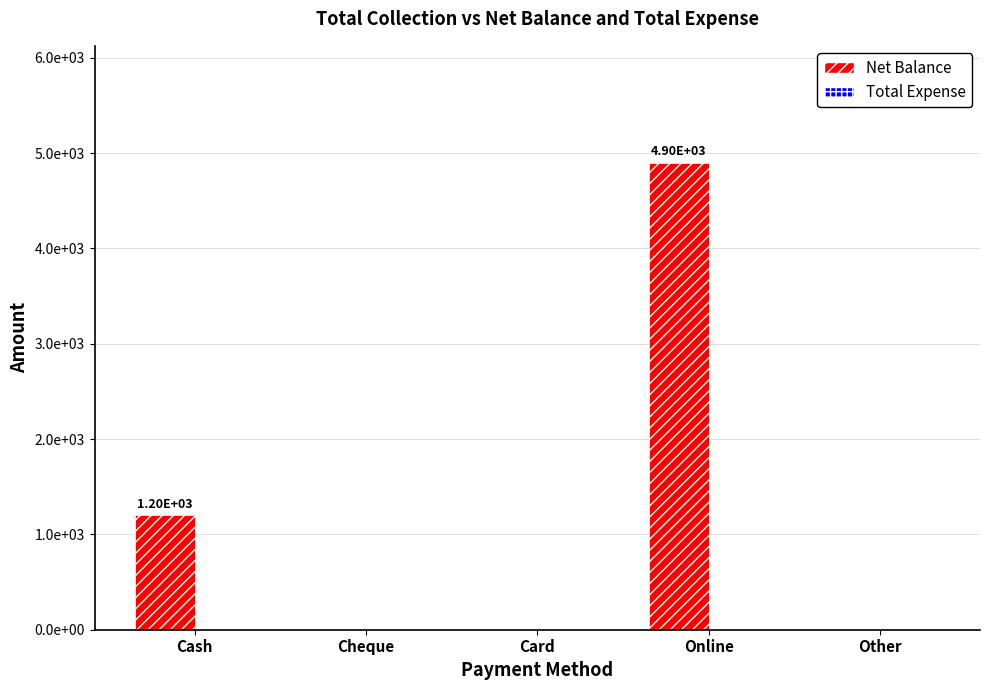

Are the bars horizontal?

No